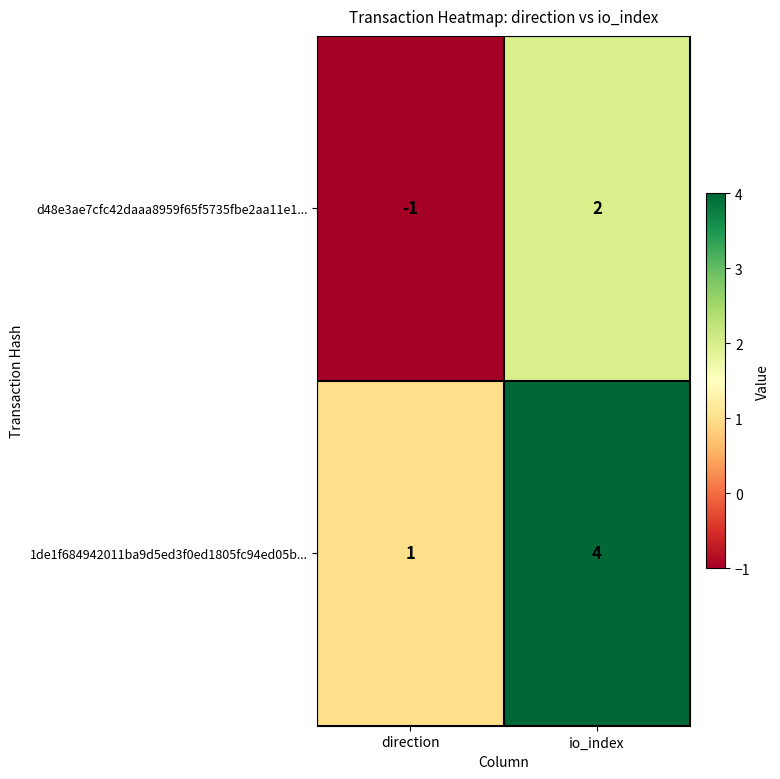

Which series has the largest total across all categories?

1de1f684942011ba9d5ed3f0ed1805fc94ed05b...